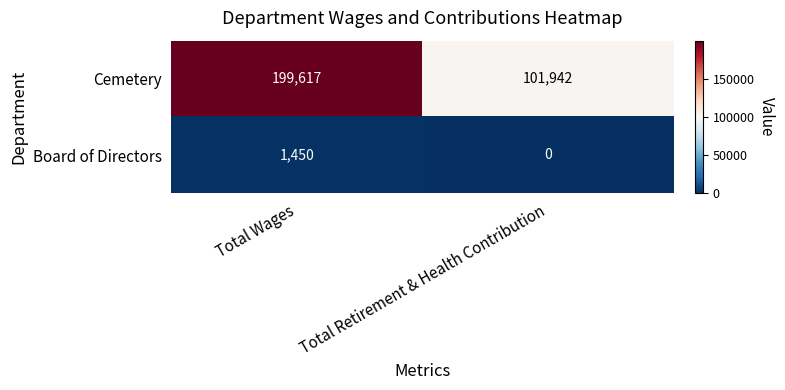

What is the difference between the maximum and minimum values in the Board of Directors series?

1450